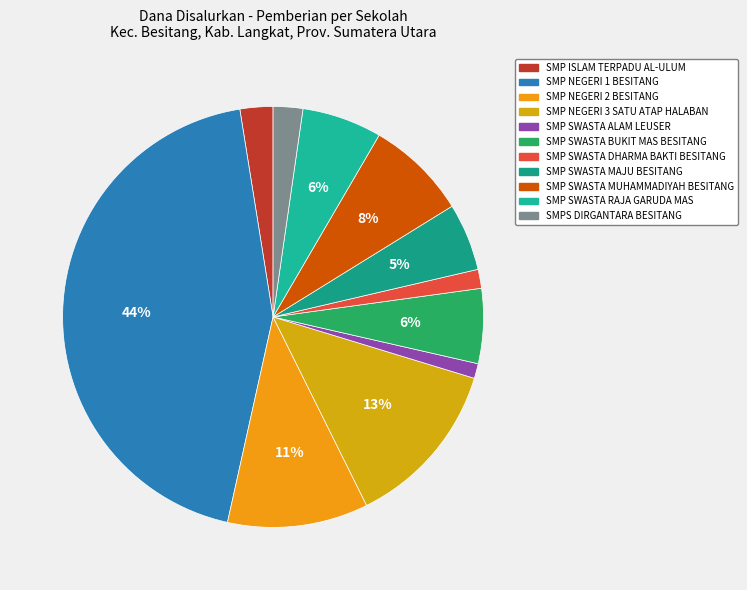

Is the sum of SMPS DIRGANTARA BESITANG and SMP SWASTA BUKIT MAS BESITANG greater than half?

No